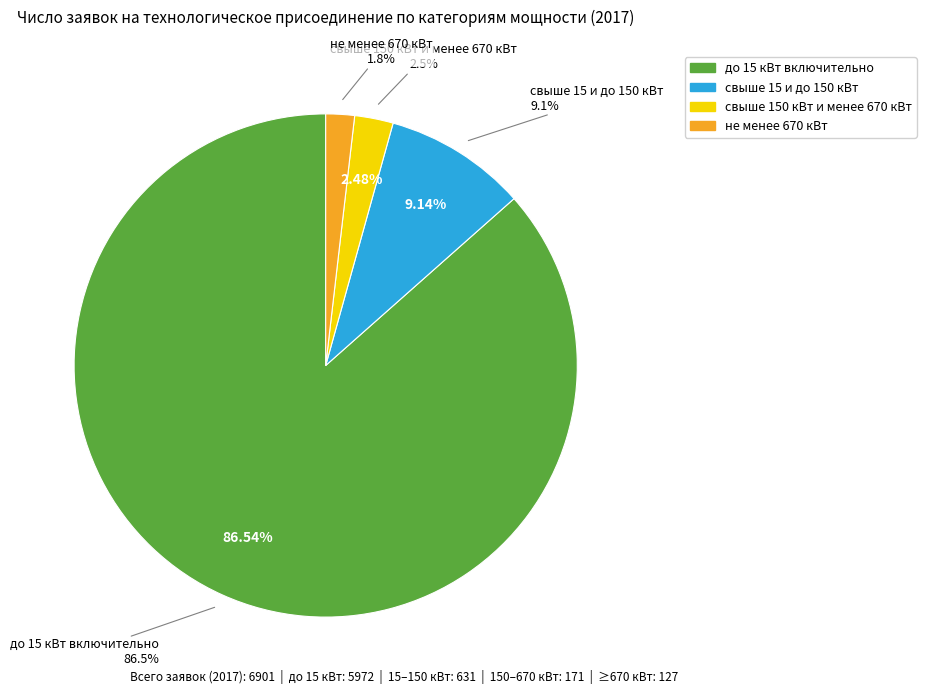

Which slice is the smallest?

не менее 670 кВт